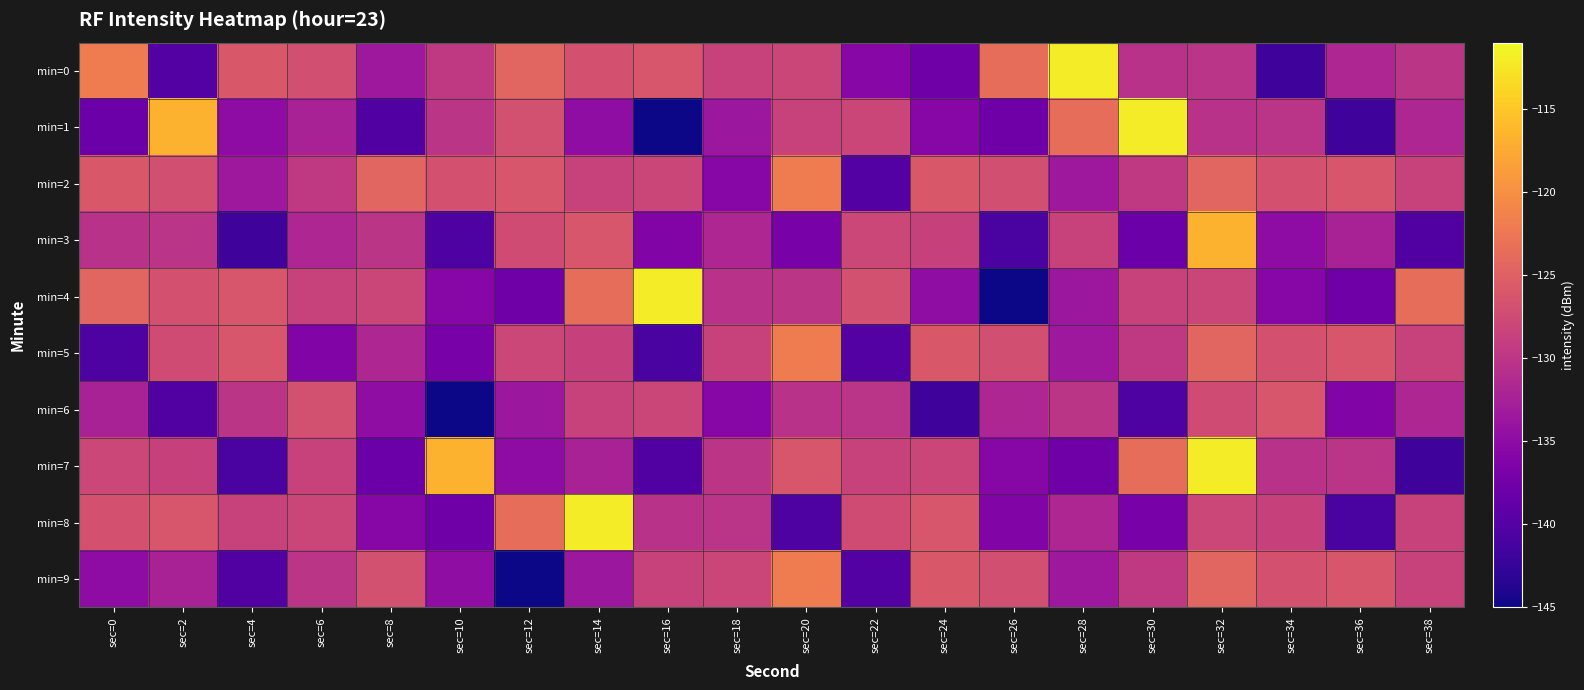

Between sec=12 and sec=14, which series saw the biggest shift?

min=4